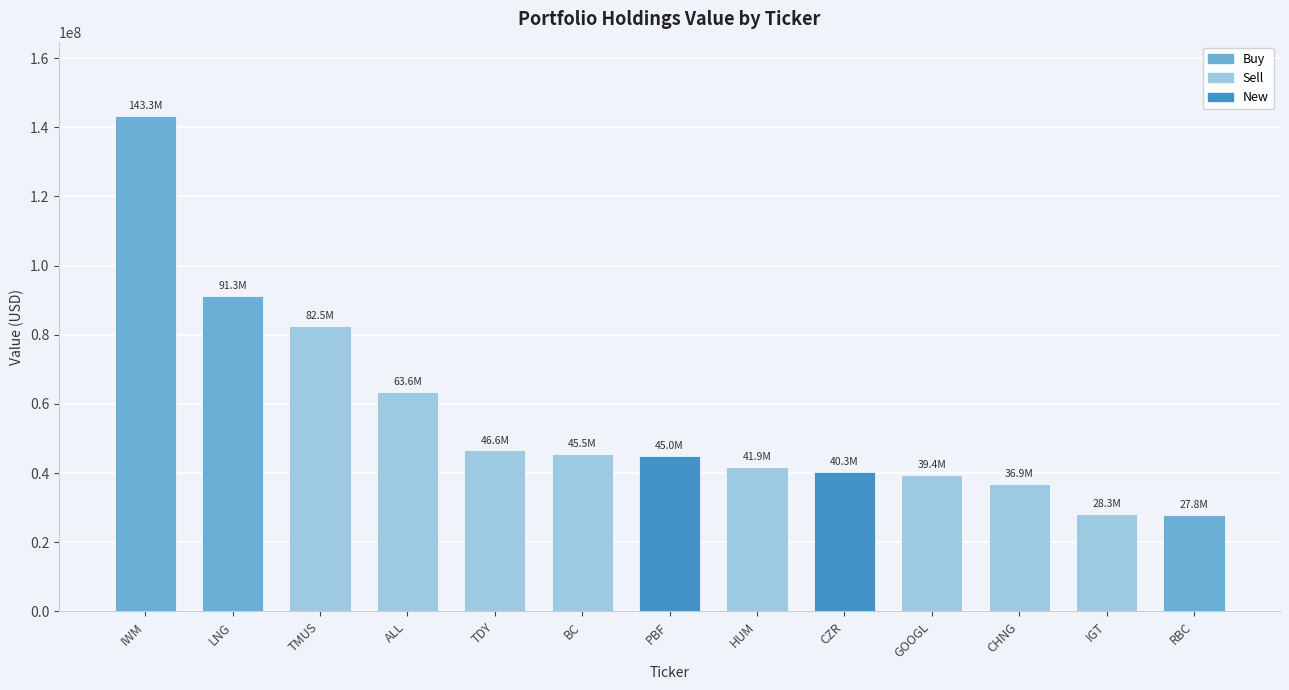

Rank the categories by value from highest to lowest.

IWM, LNG, TMUS, ALL, TDY, BC, PBF, HUM, CZR, GOOGL, CHNG, IGT, RBC